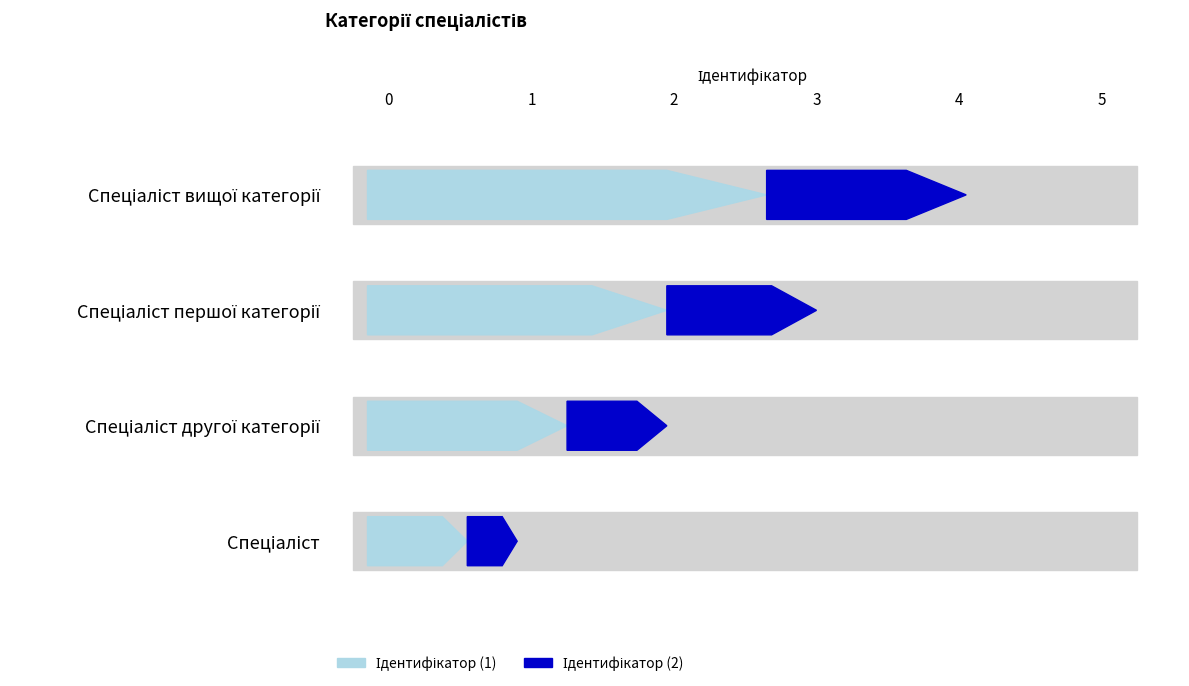

True or false: the data shows 2 at Спеціаліст другої категорії.

True